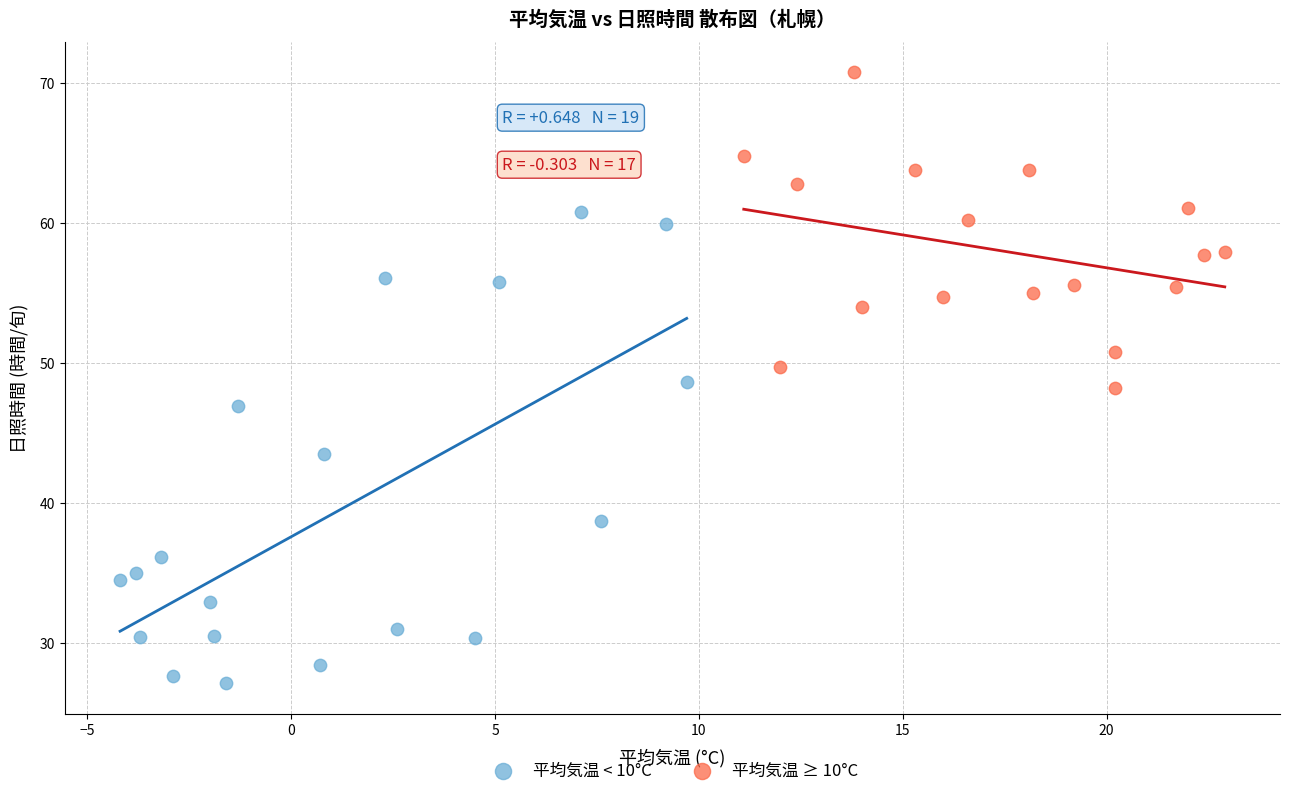

Which series reaches the maximum Y coordinate?

平均気温 ≥ 10°C